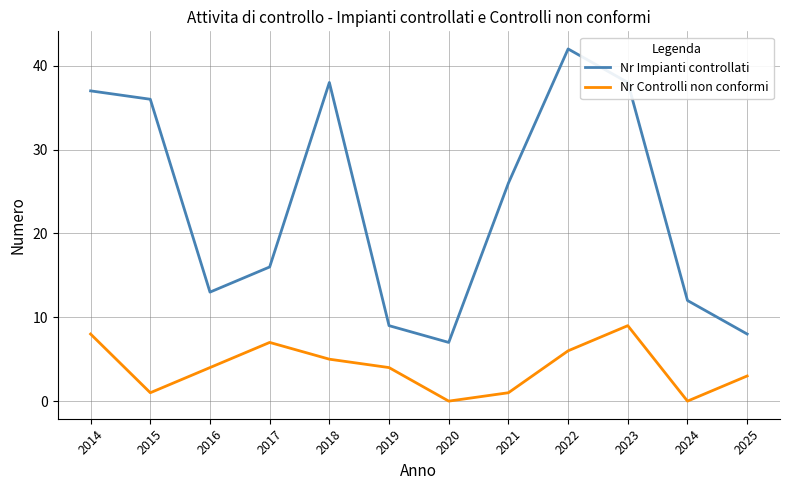

At which category does Nr Controlli non conformi reach its first local valley?

2015